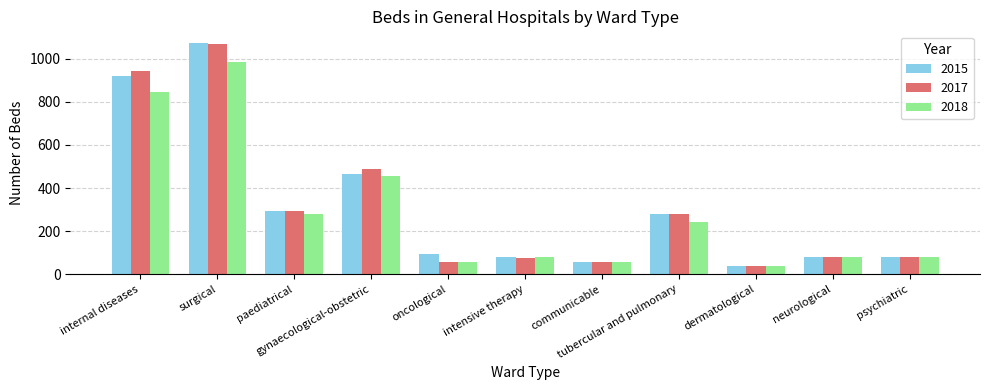

What is the smallest value displayed?

38